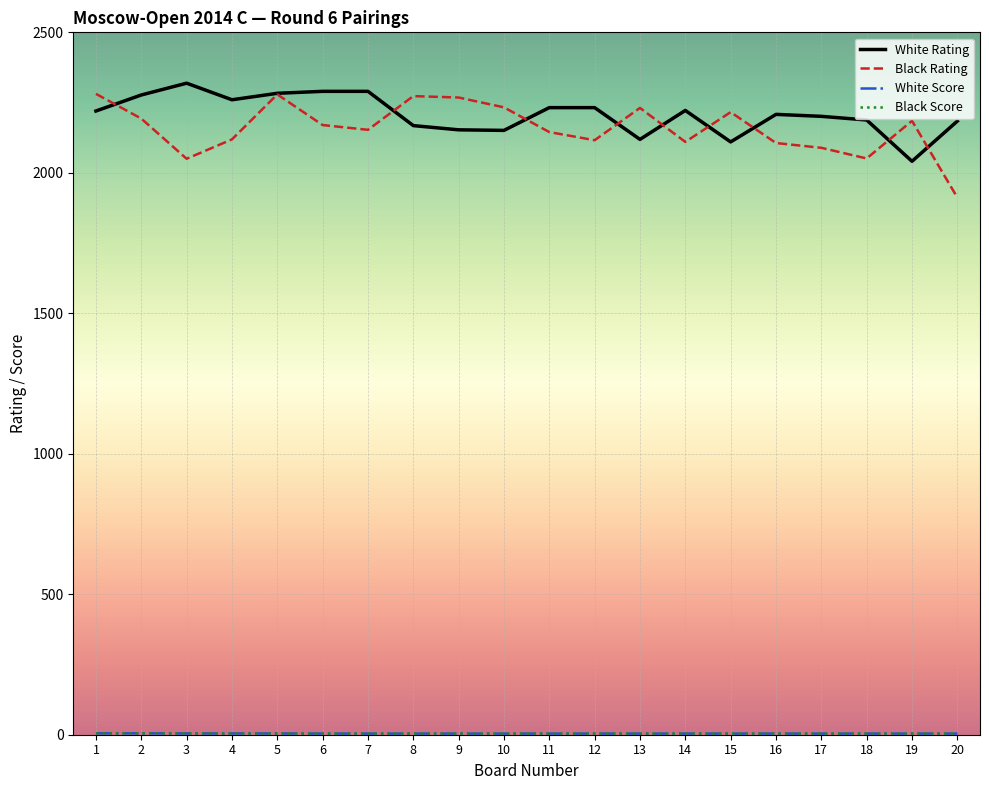

What is the maximum value shown in the chart?

2319.0